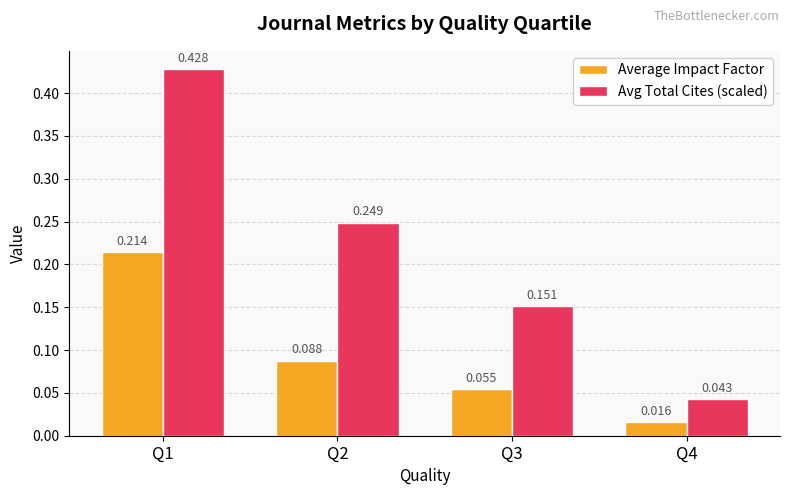

Rank the series by their maximum value, from highest to lowest.

Avg Total Cites (scaled), Average Impact Factor